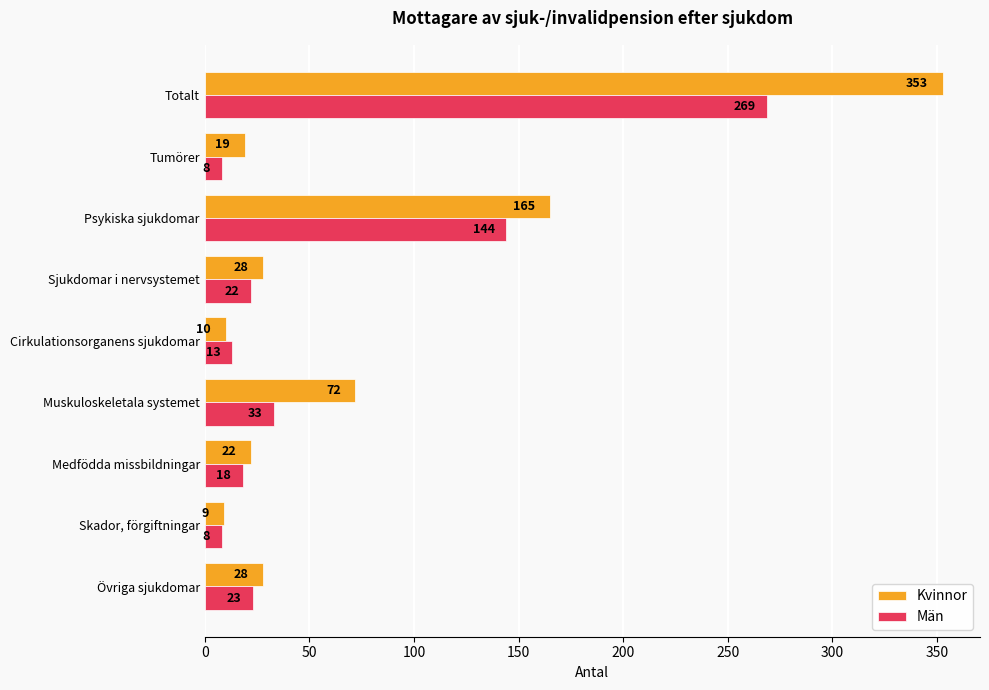

At which category does the chart reach its peak across all series?

Totalt